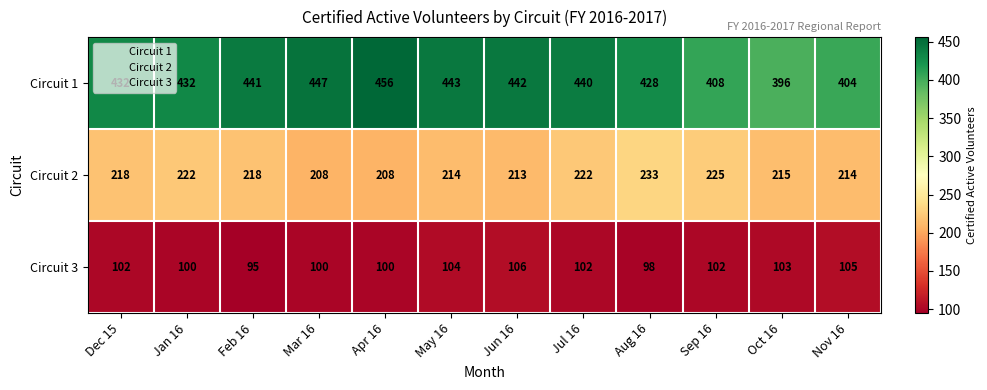

What is the maximum value shown in the chart?

456